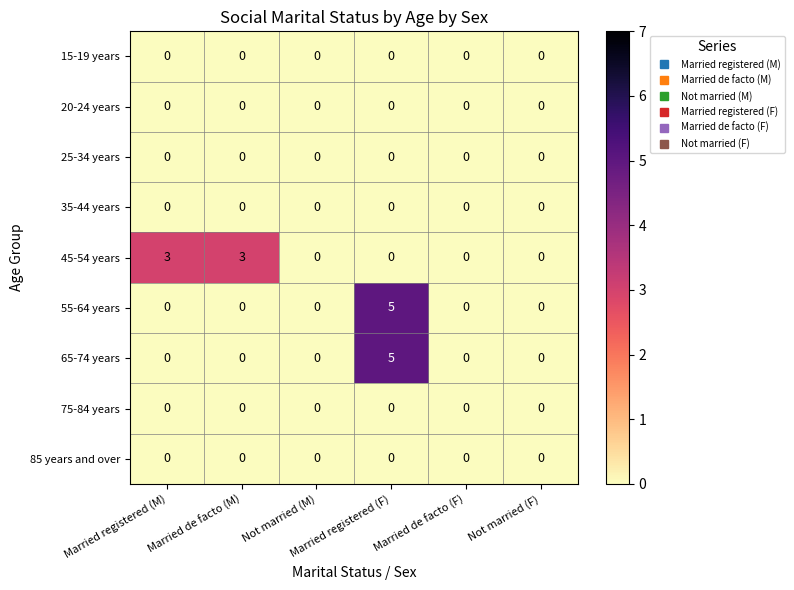

At which category is the sum across all series the highest?

Married registered (F)